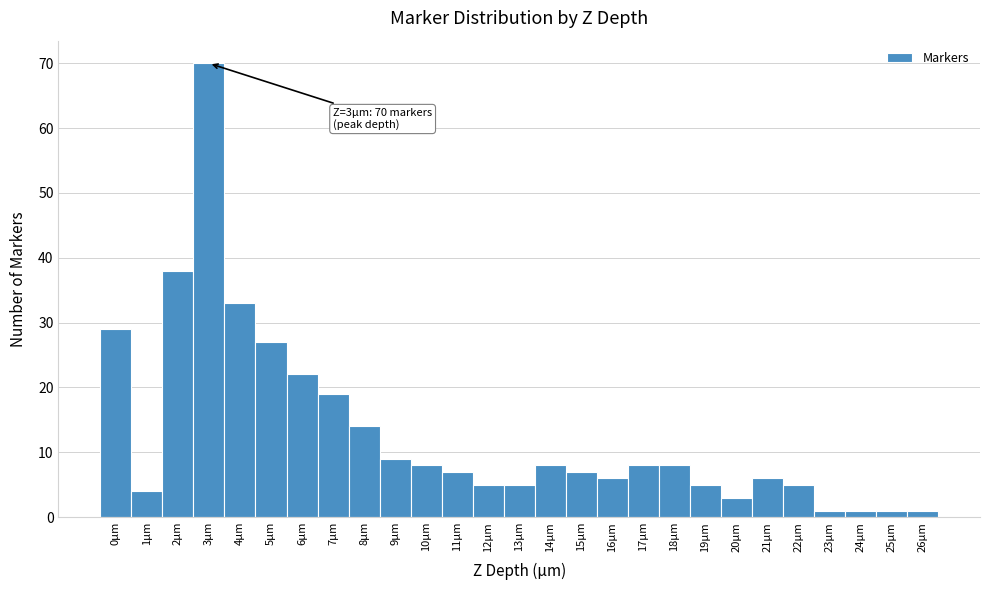

Over which range of the x-axis is the bar tallest?

2.5 to 3.5